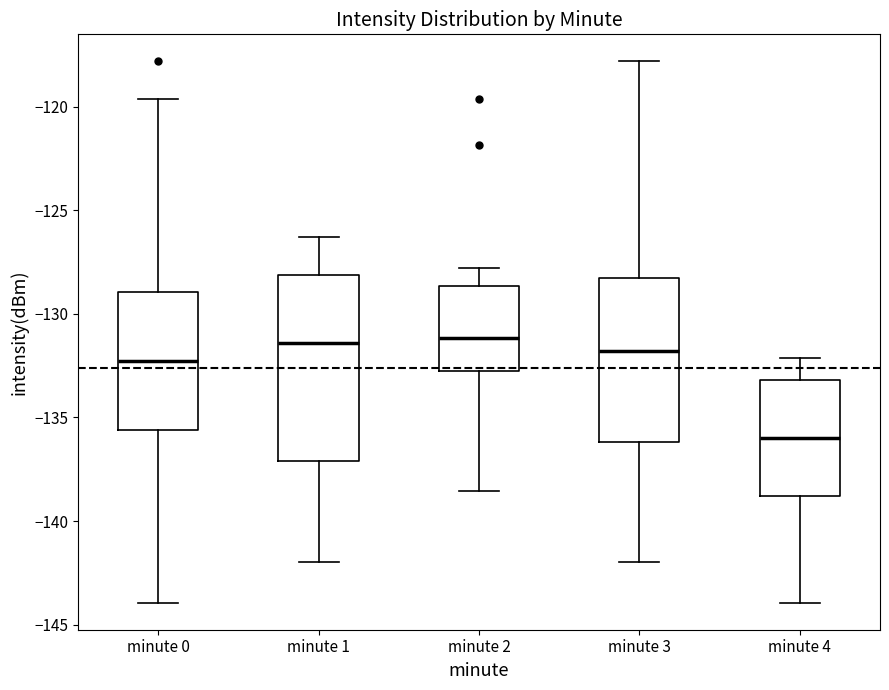

Comparing the boxes themselves (not the whiskers), which one is the tallest?

minute 1